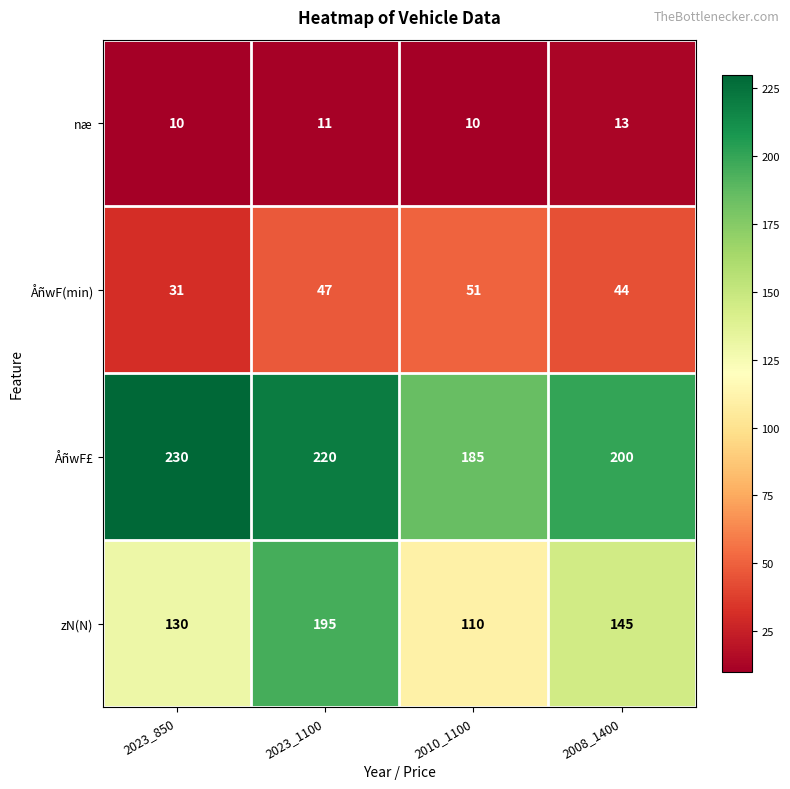

At which label does næ reach its peak?

2008_1400